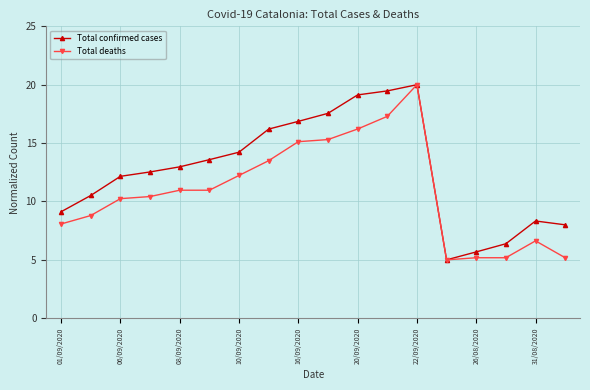

Which series has the largest total across all categories?

Total confirmed cases